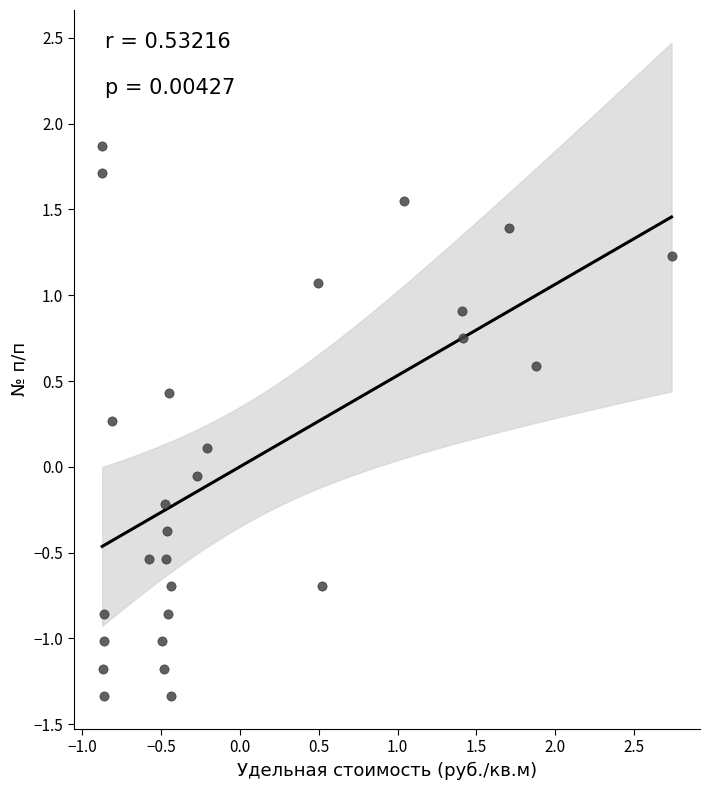

What is the range of X values (max minus min)?

3.6